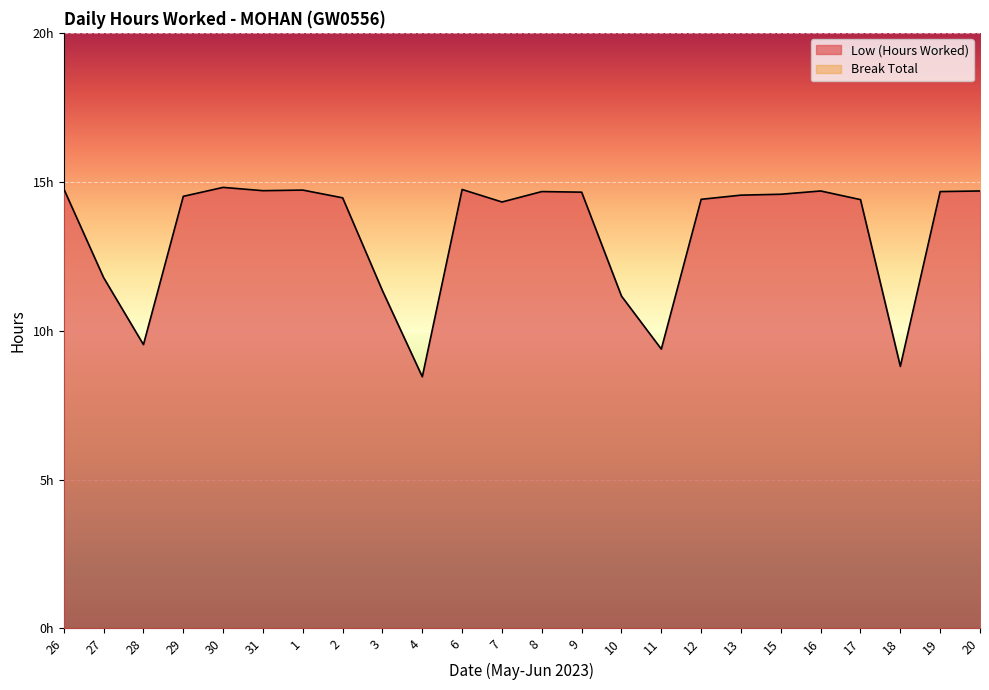

What is the value of the 15th point from the left?

11.2